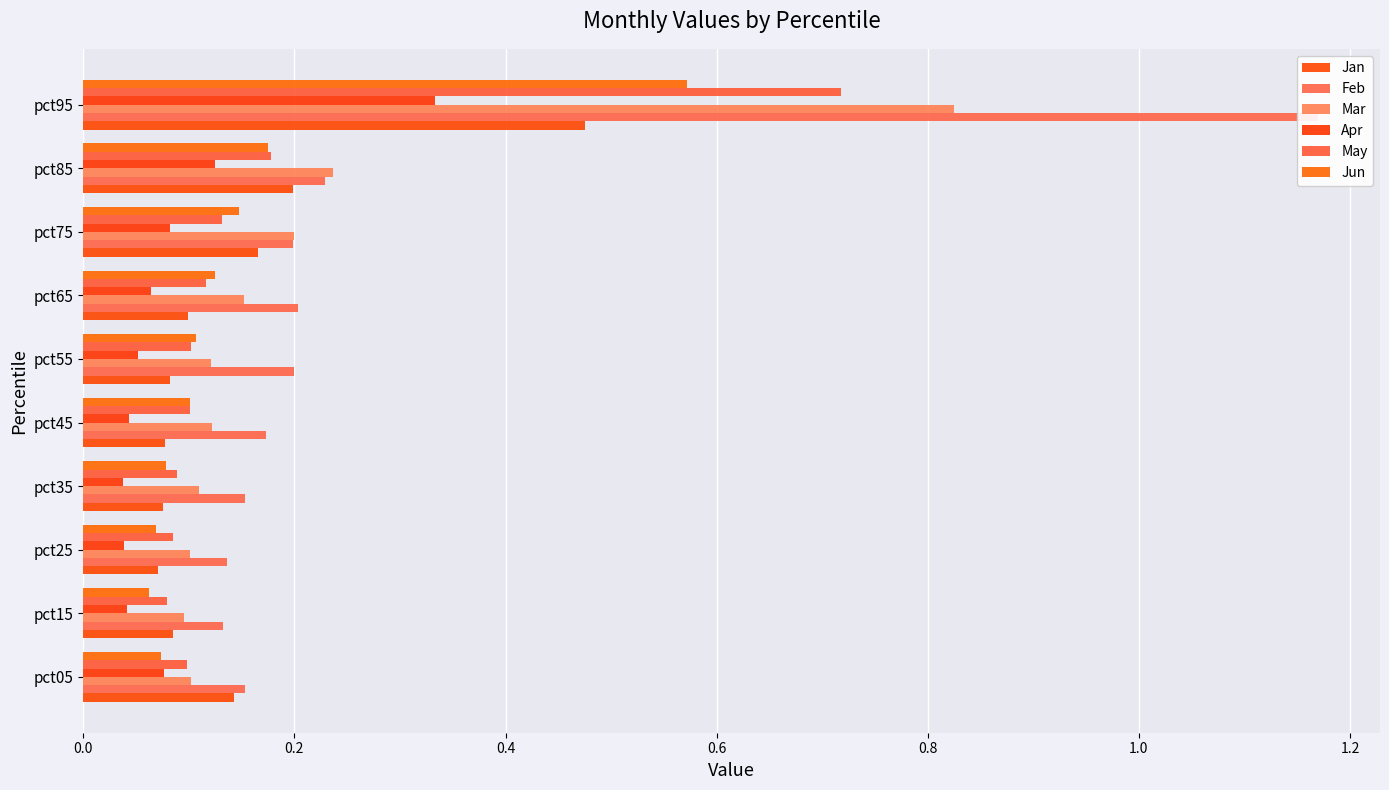

What value does the Jun series have at pct95?

0.6